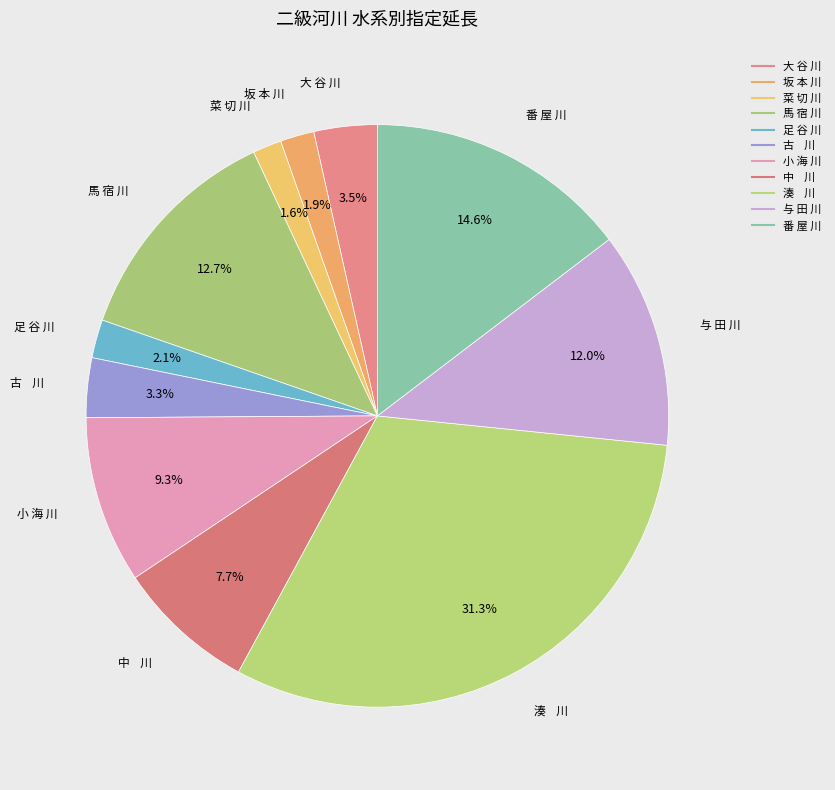

How many slices are in this pie chart?

11